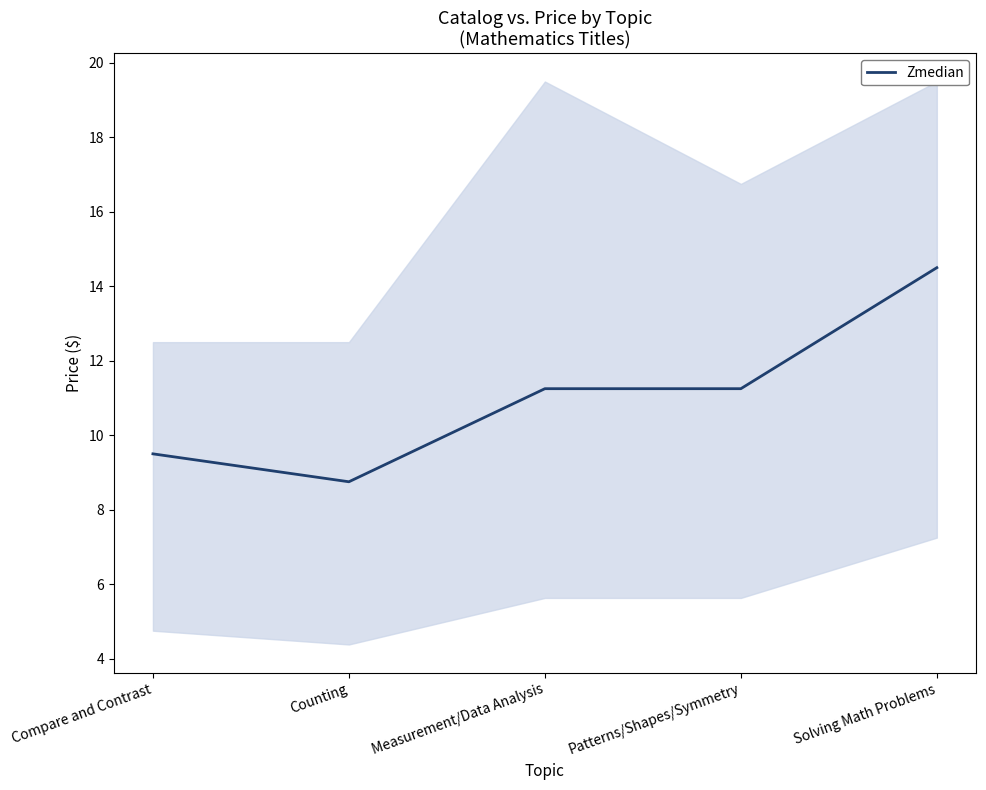

What is the label of the 4th point from the left?

Patterns/Shapes/Symmetry